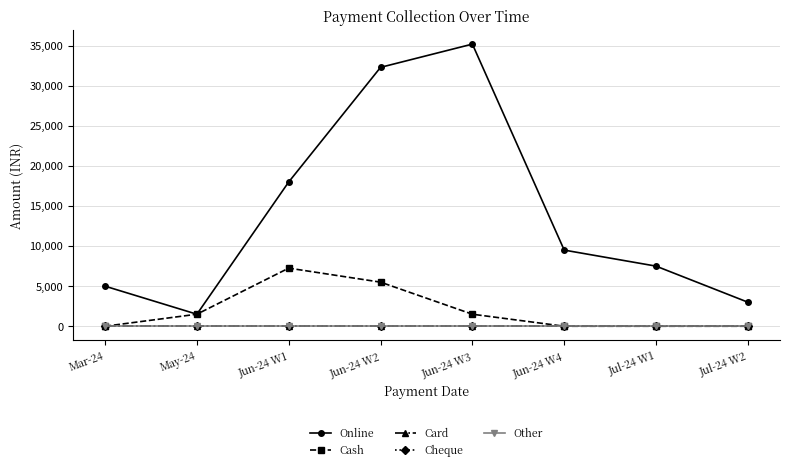

What position from the right is Jun-24 W4?

3